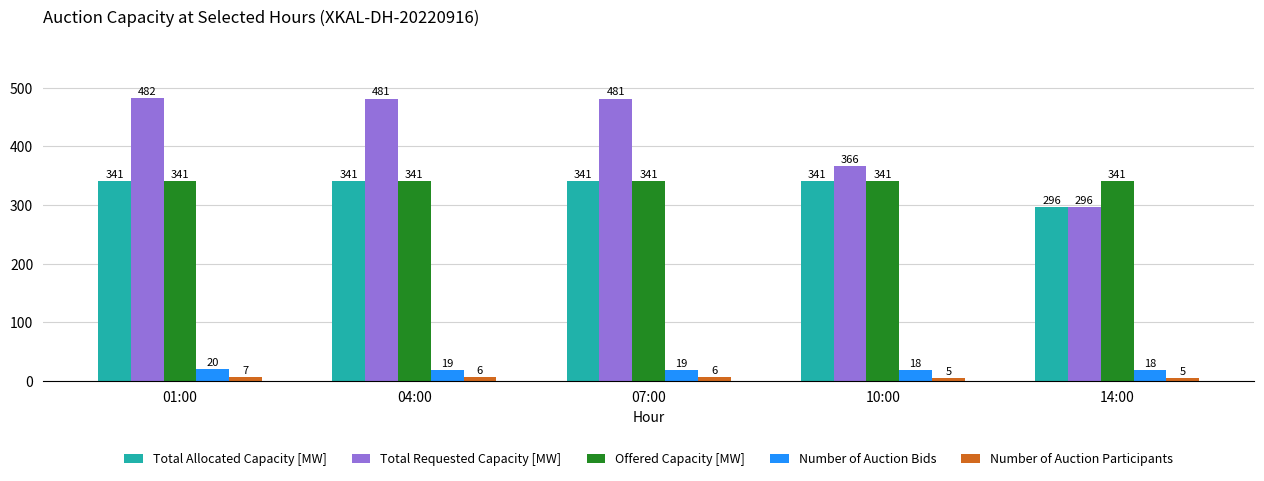

The Number of Auction Participants series shows 6 at 04:00. True or false?

True